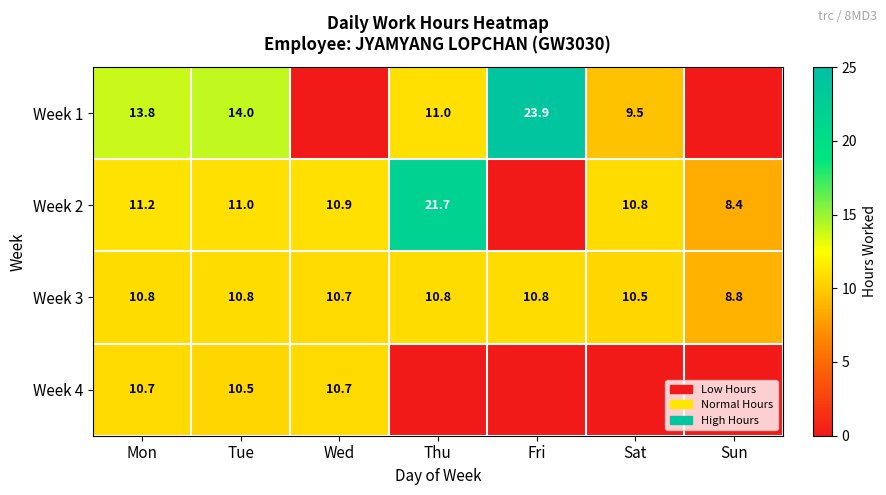

Rank the series at Tue from lowest to highest value.

Week 4, Week 3, Week 2, Week 1